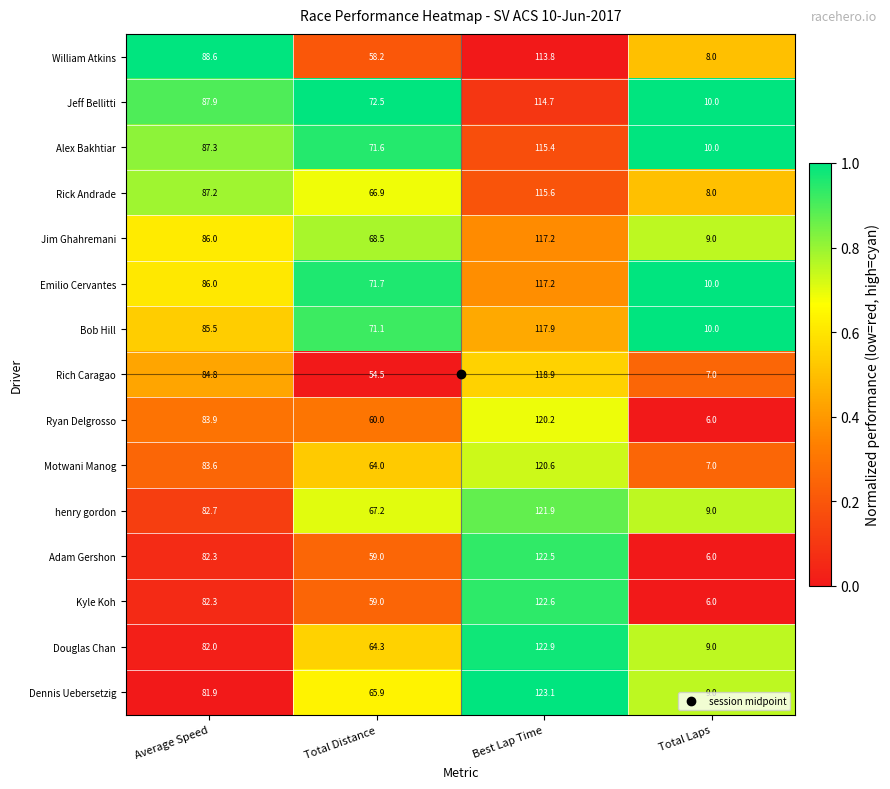

What is the total value across all series at Best Lap Time?

1784.5